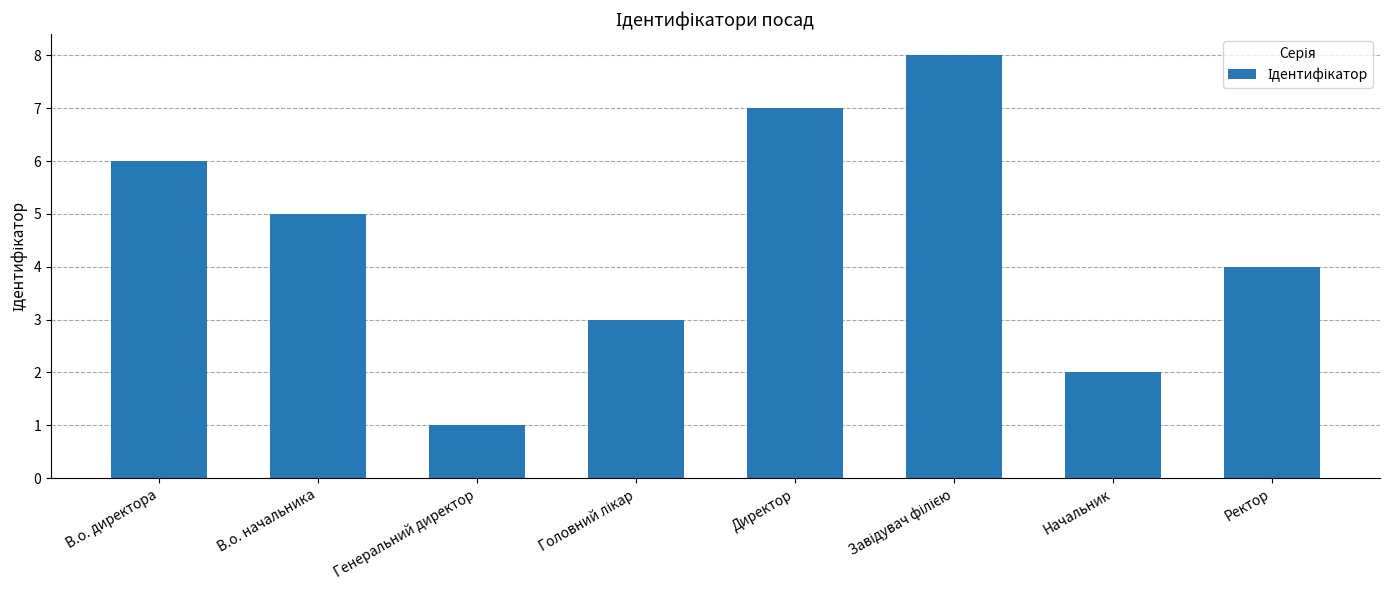

Which has a higher value, Генеральний директор or Ректор?

Ректор